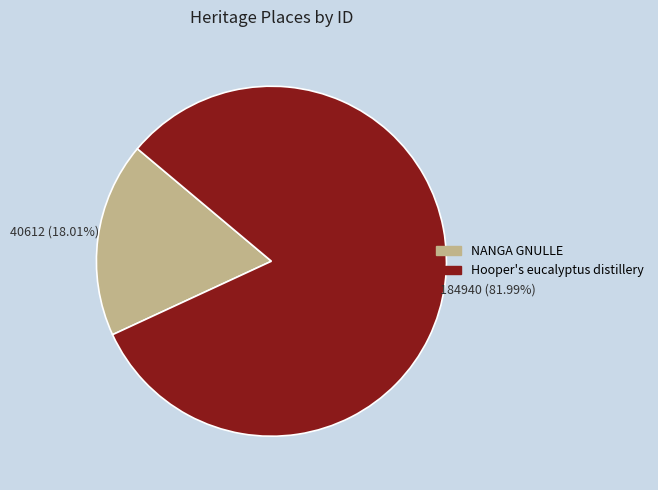

Is there any slice that represents more than half of the pie?

Yes